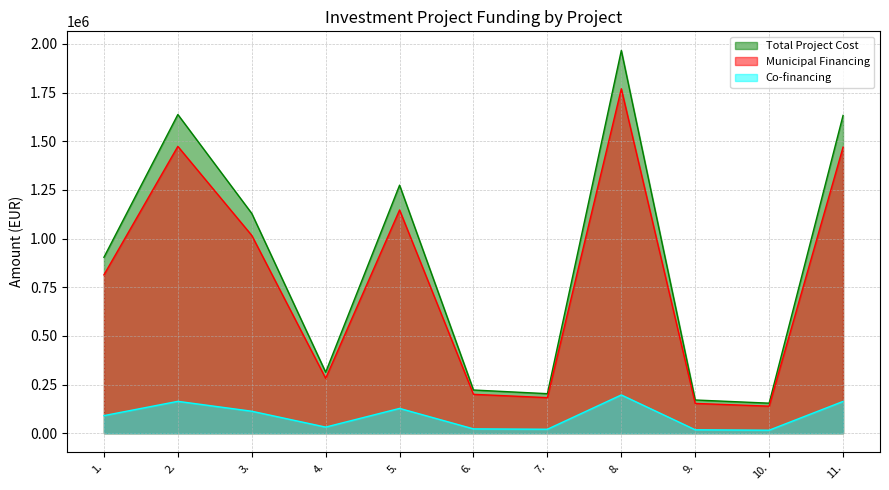

Which series has the largest total across all categories?

Total Project Cost